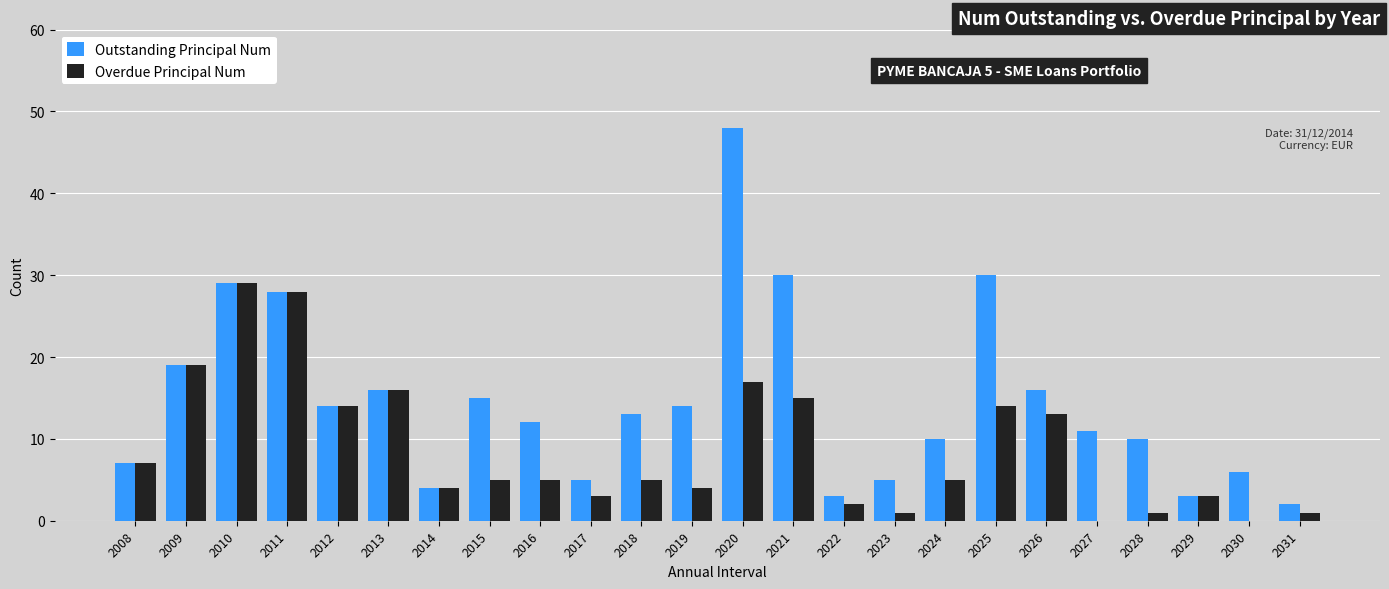

Is it true that Overdue Principal Num equals 7 at 2018?

False